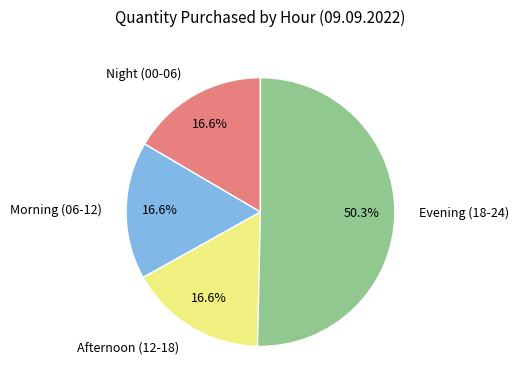

Which slice is the largest?

Evening (18-24)